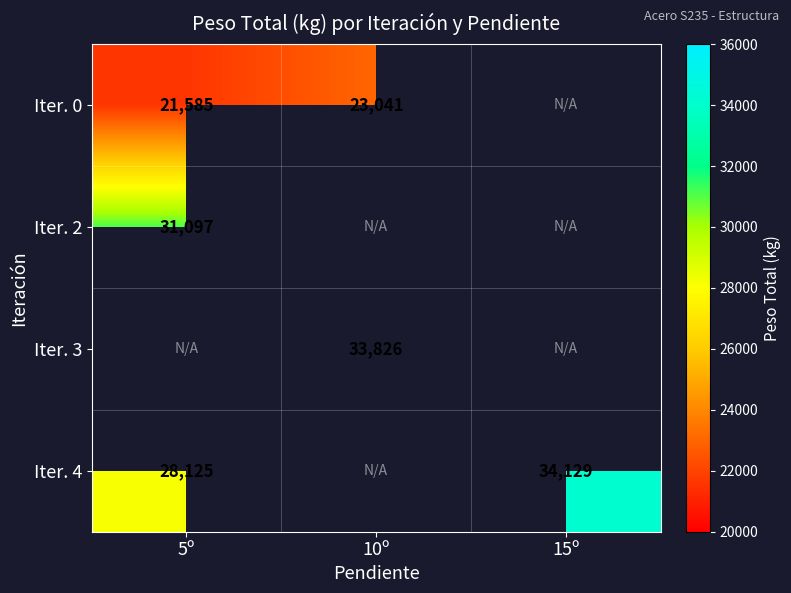

Is the value of Iter. 4 at 5º greater than the value of Iter. 0 at 5º?

Yes